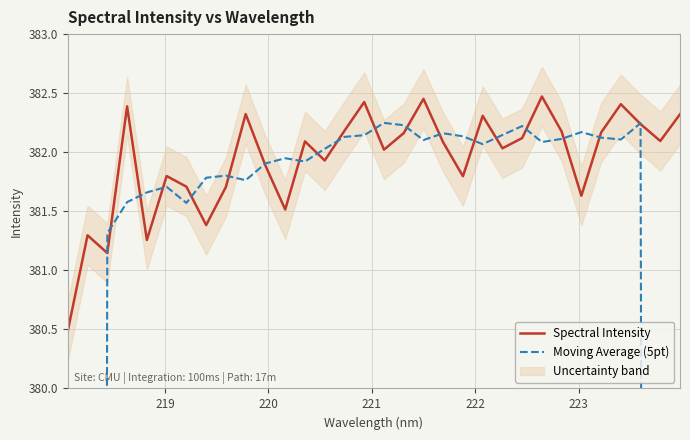

Which series has the widest spread of values?

Moving Average (5pt)